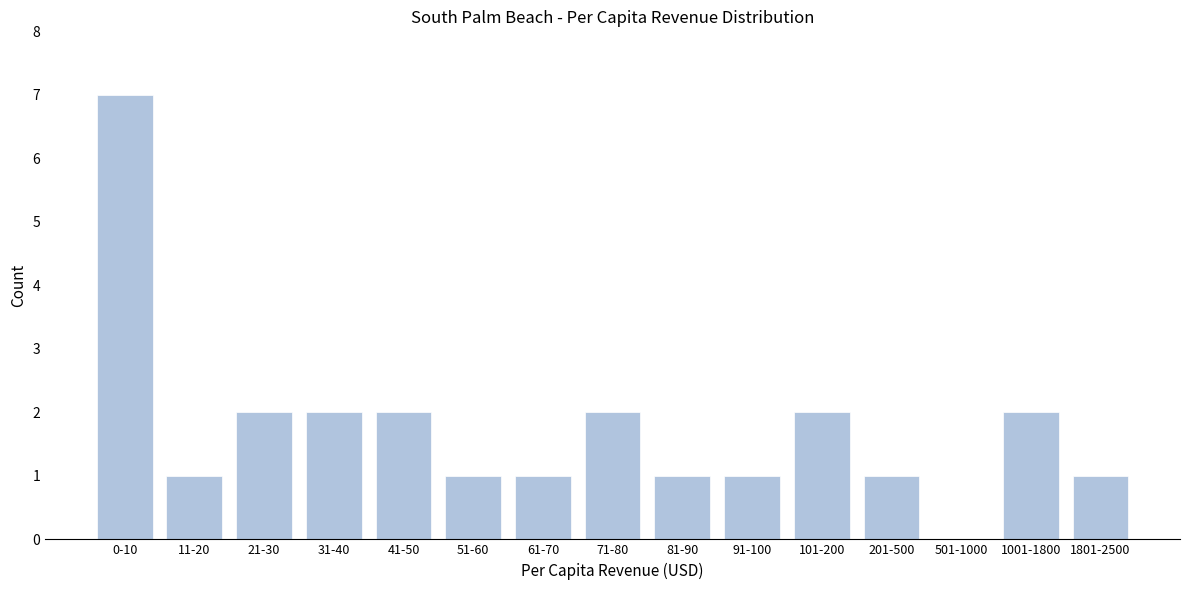

Reading left to right, list all the values displayed in this chart.

0-10=7	11-20=1	21-30=2	31-40=2	41-50=2	51-60=1	61-70=1	71-80=2	81-90=1	91-100=1	101-200=2	201-500=1	501-1000=0	1001-1800=2	1801-2500=1